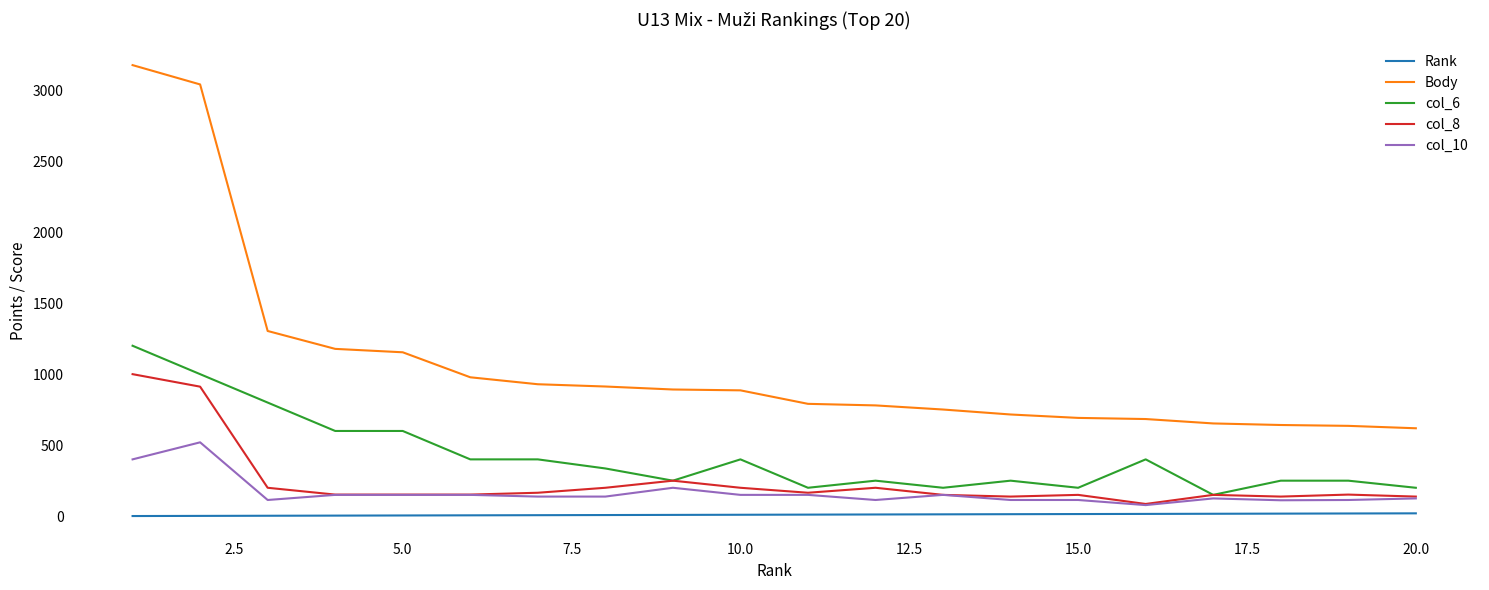

What is the maximum value shown in the chart?

3176